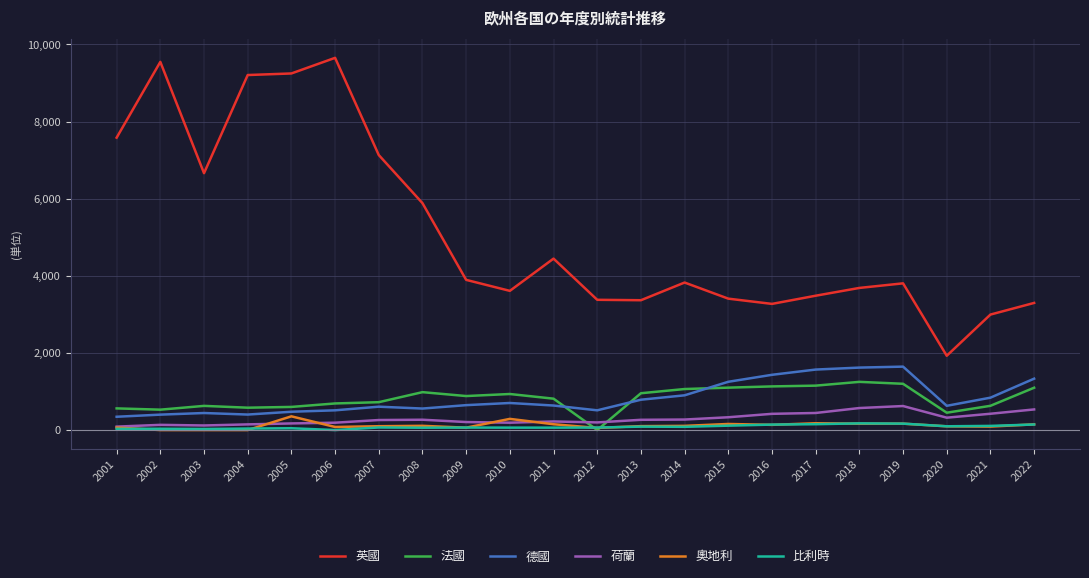

What is the minimum value for 荷蘭?

89